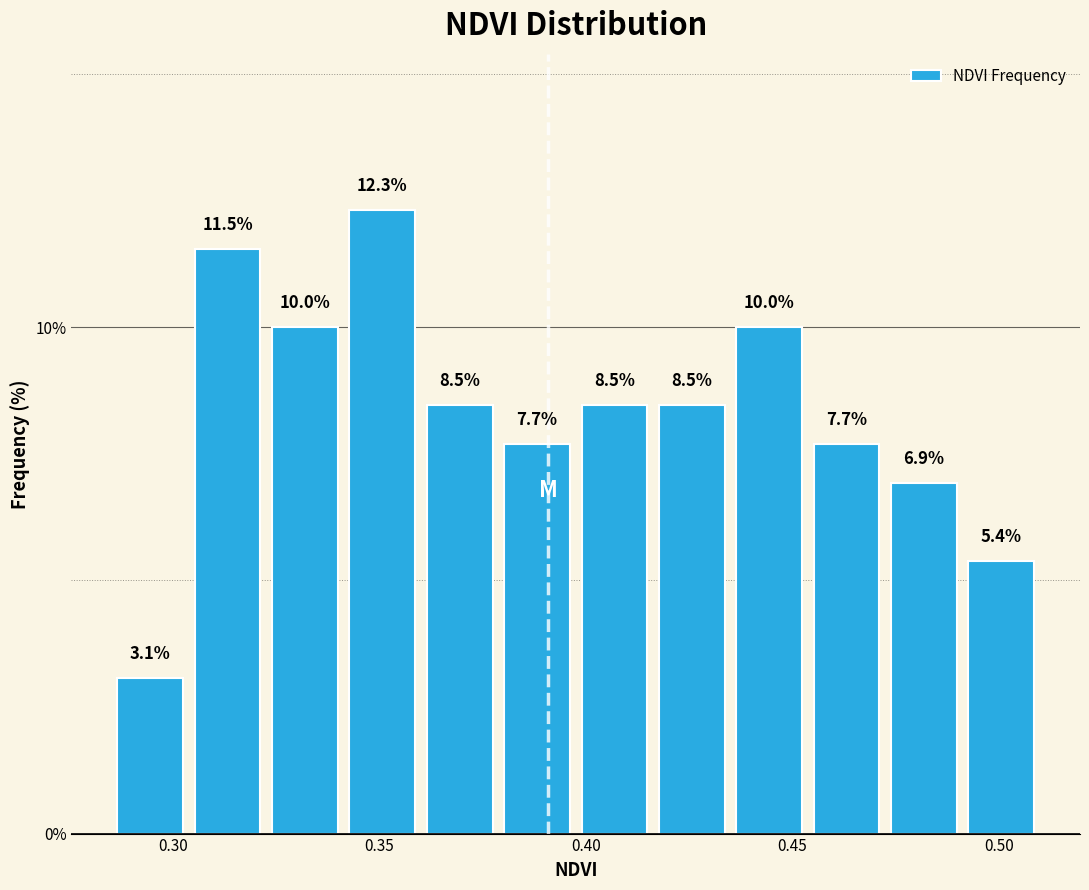

Around what value on the x-axis is the tallest bar? Give the approximate position of its centre, as read against the axis.

0.350